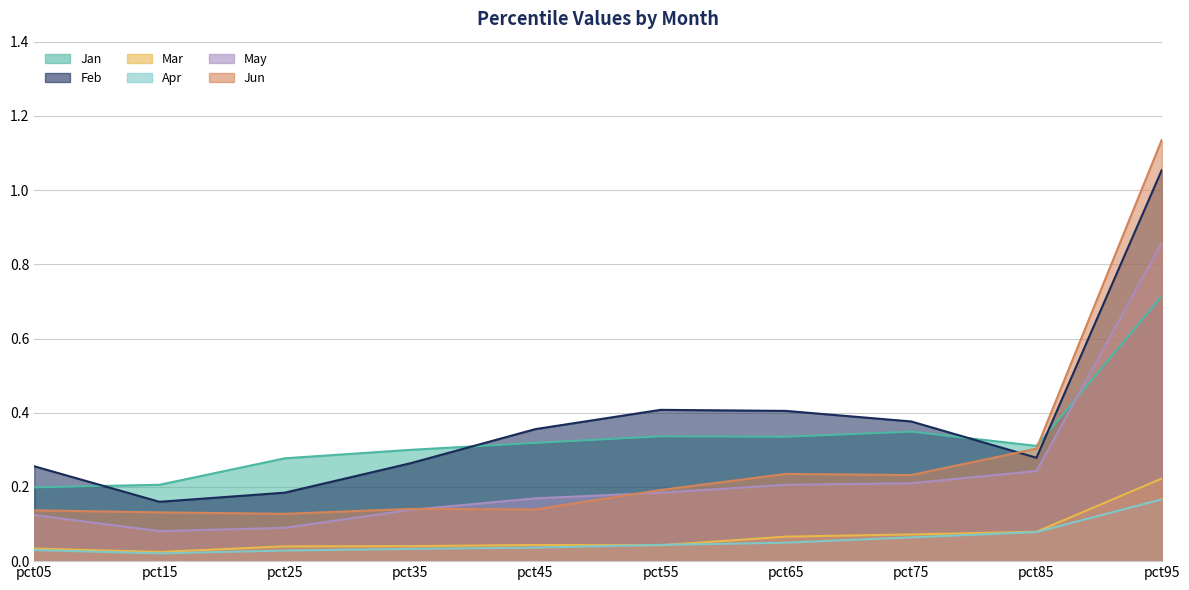

Which has a higher value, pct45 or pct15?

pct45